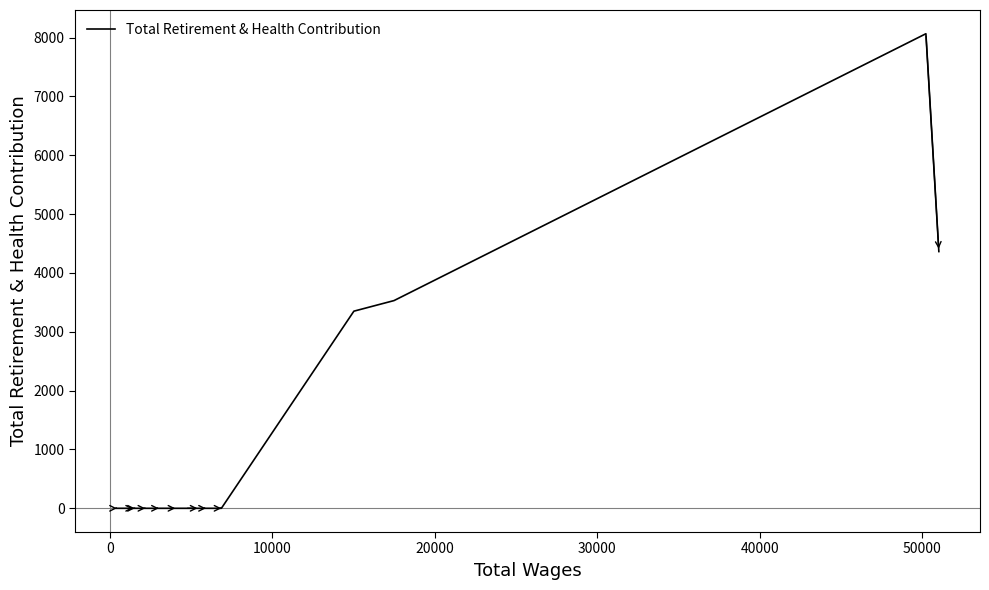

What is the difference between the maximum and minimum values?

8065